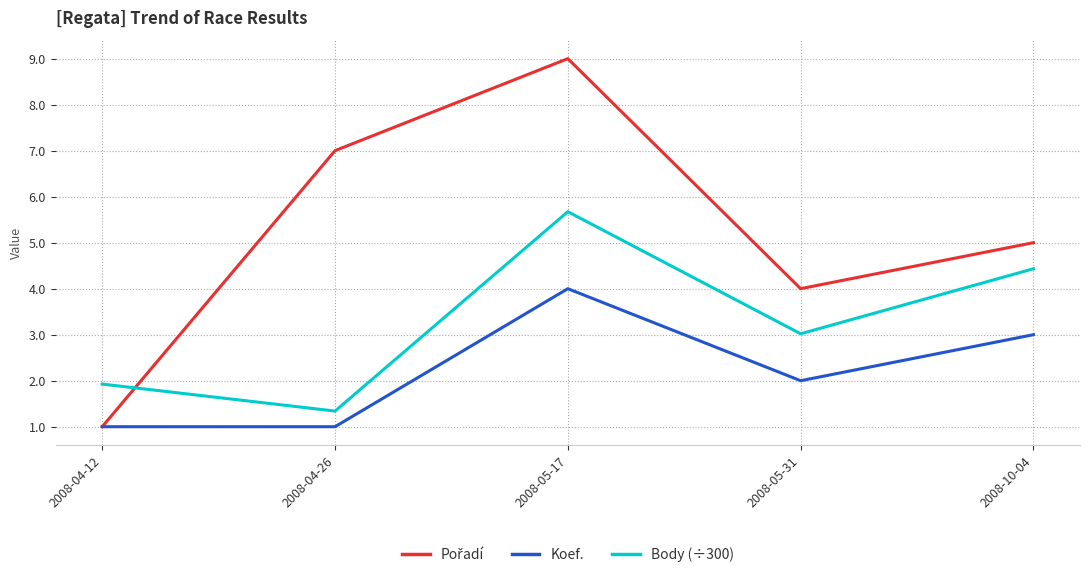

What position from the left is 2008-04-12?

1